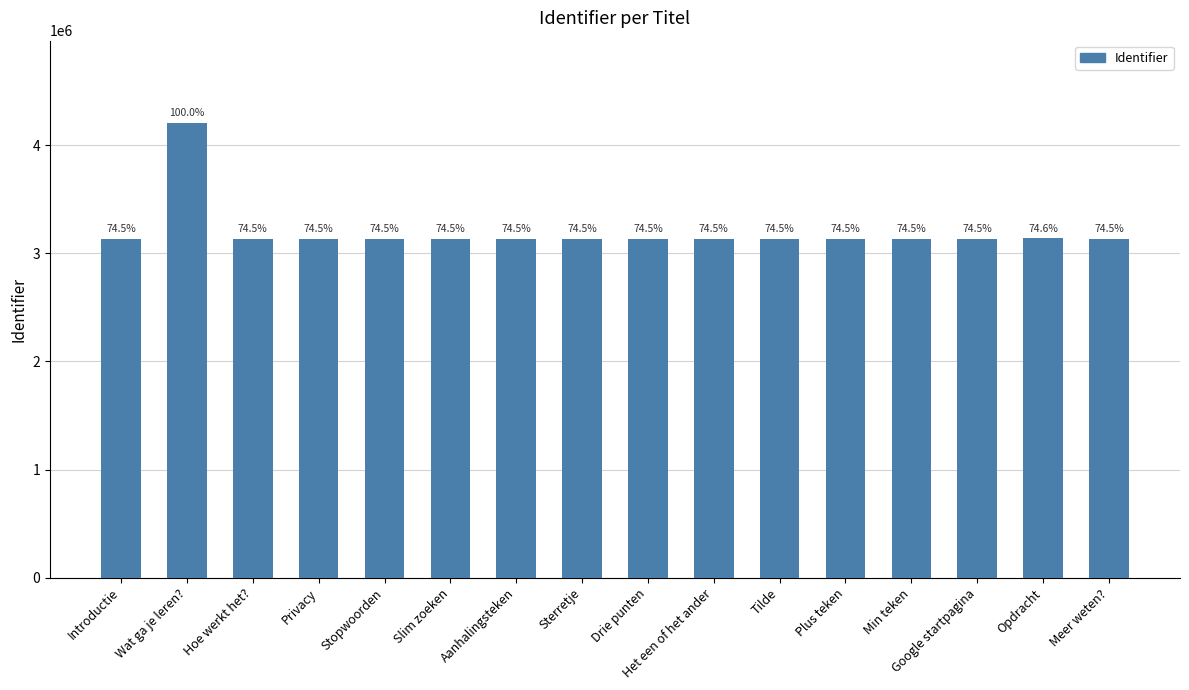

What is the change in value from Wat ga je leren? to Google startpagina?

-1072605